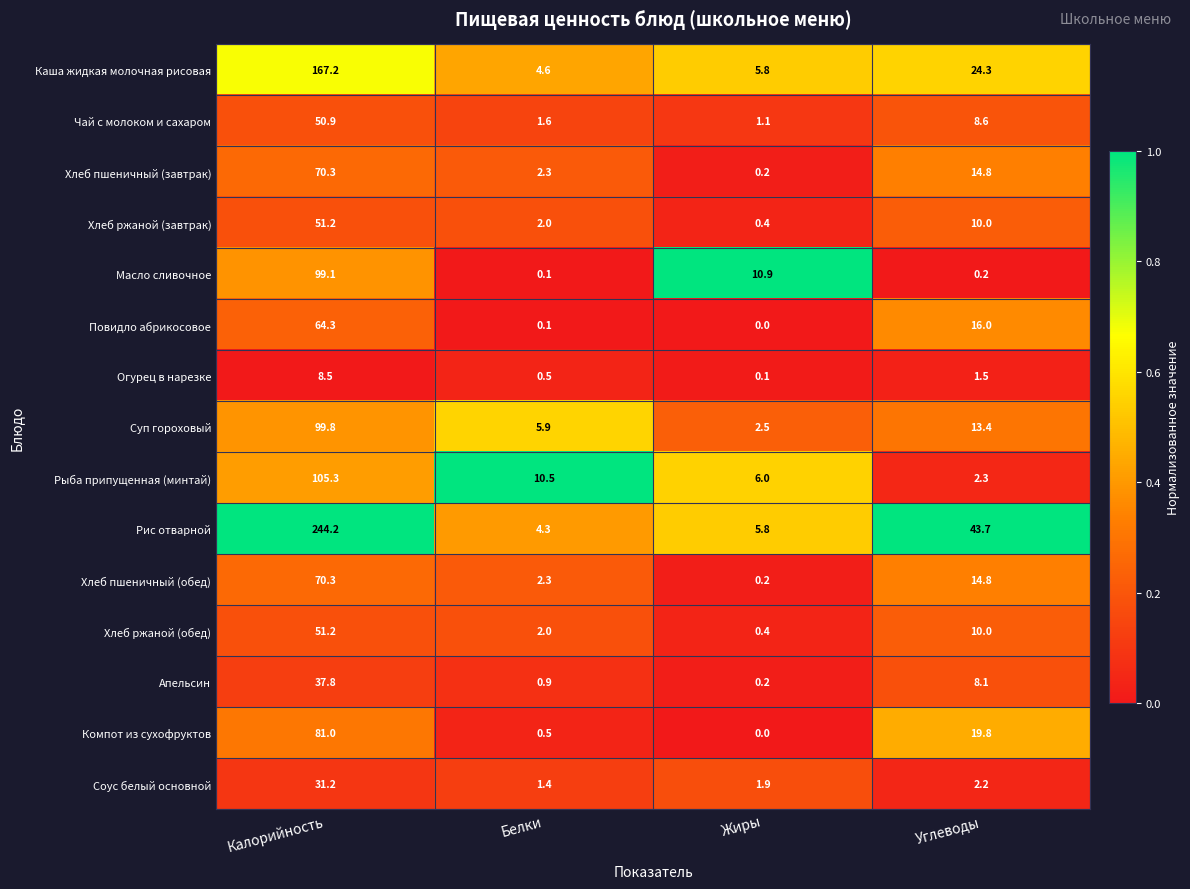

Rank the categories by Хлеб ржаной (завтрак) value from lowest to highest.

Жиры, Белки, Углеводы, Калорийность